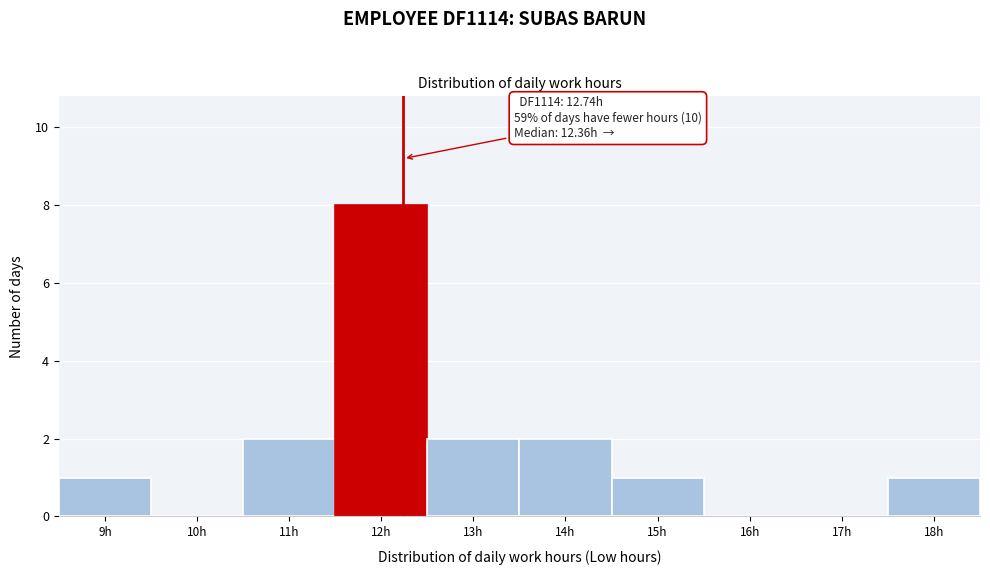

Reading left to right, extract all data points from this chart.

9h=1	10h=0	11h=2	12h=8	13h=2	14h=2	15h=1	16h=0	17h=0	18h=1